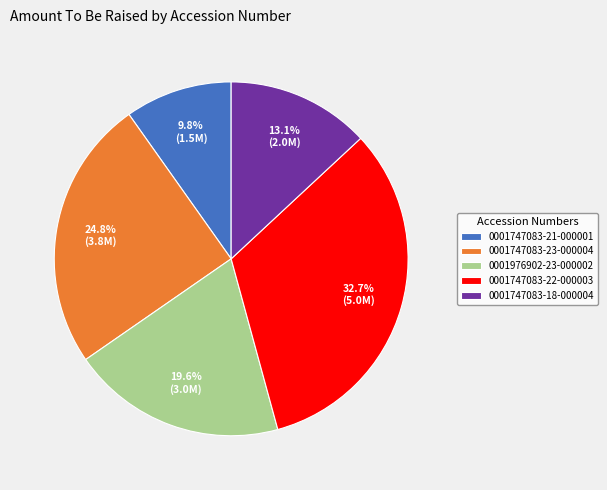

Which slice is the largest?

0001747083-22-000003